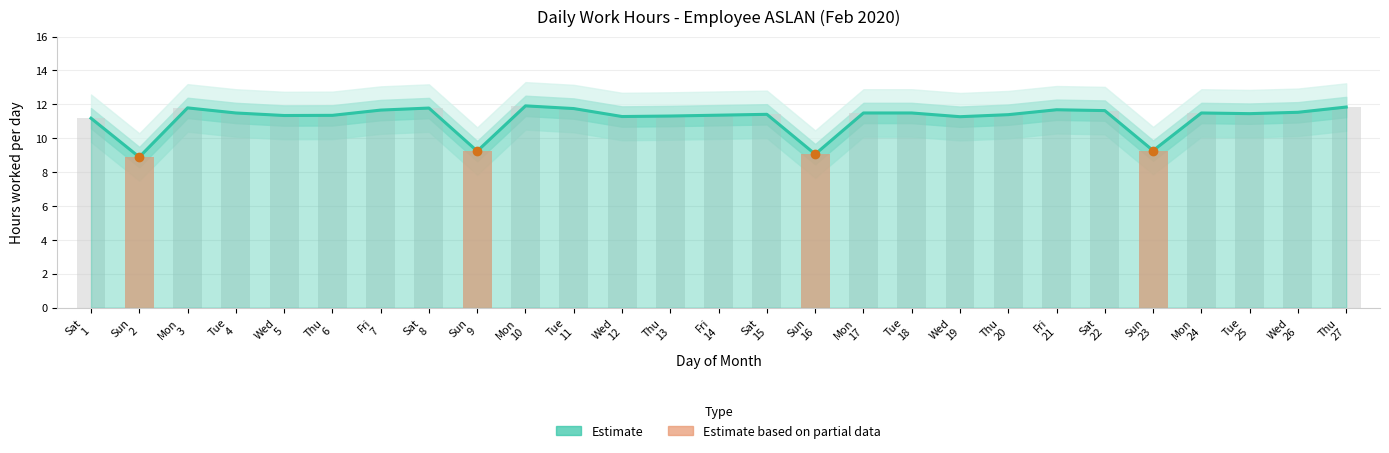

What is the ratio of the value at Tue 4 to the value at Mon 10?

1.0